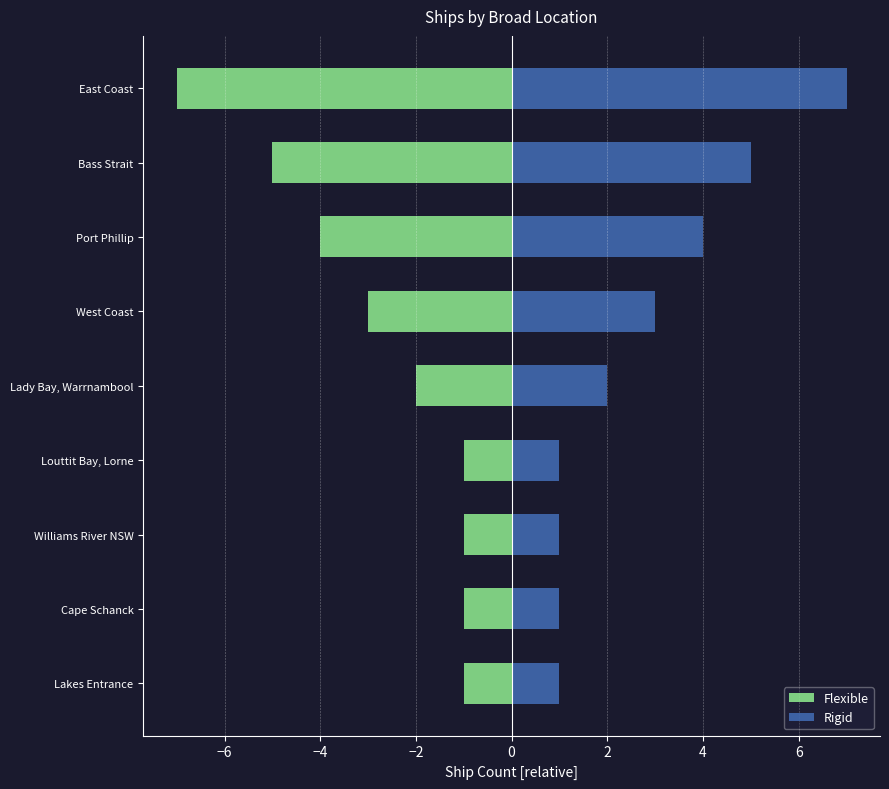

How many groups of bars are there?

9